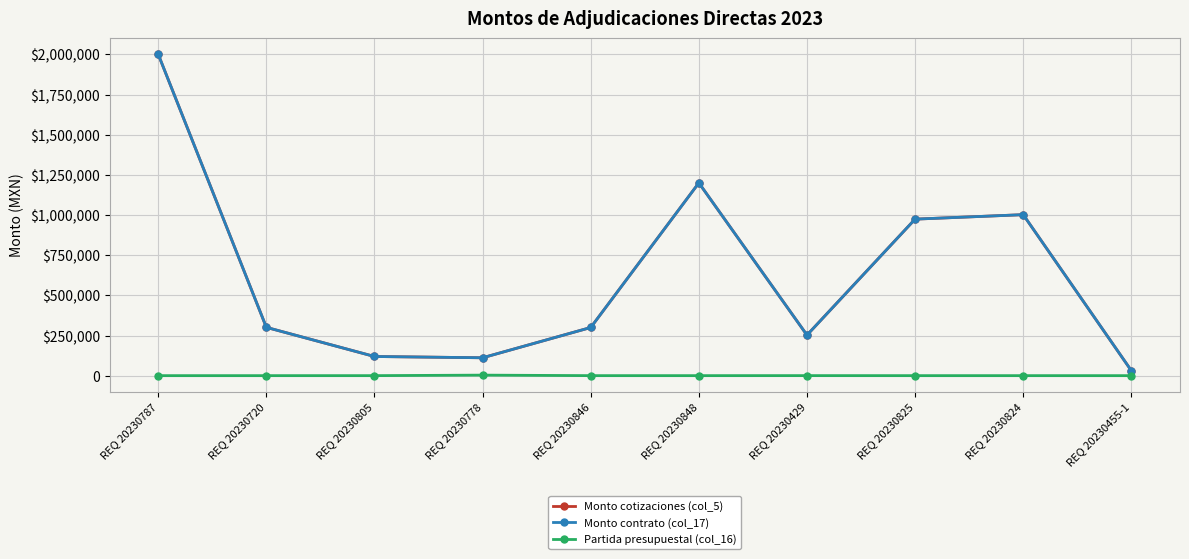

Which series changed the most between REQ 20230778 and REQ 20230429?

Monto cotizaciones (col_5)